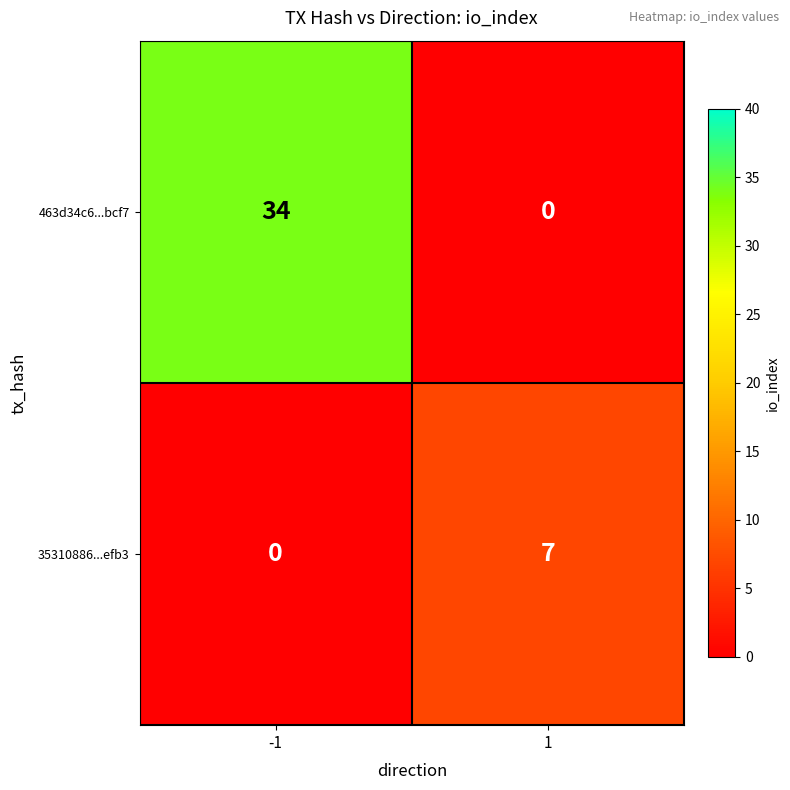

What is the difference between the maximum and minimum values in the 463d34c6...bcf7 series?

34